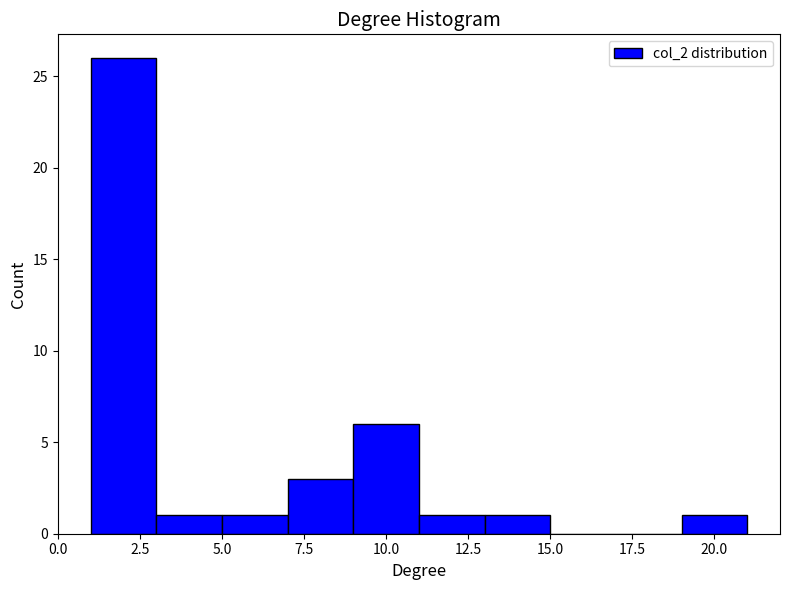

Reading left to right, transcribe this chart: for each bar, give the range it covers on the x-axis and its height. The values are not printed on the chart, so give them approximately, as read against the axis.

1 to 3: 26
3 to 5: 1
5 to 7: 1
7 to 9: 3
9 to 11: 6
11 to 13: 1
13 to 15: 1
15 to 17: 0
17 to 19: 0
19 to 21: 1